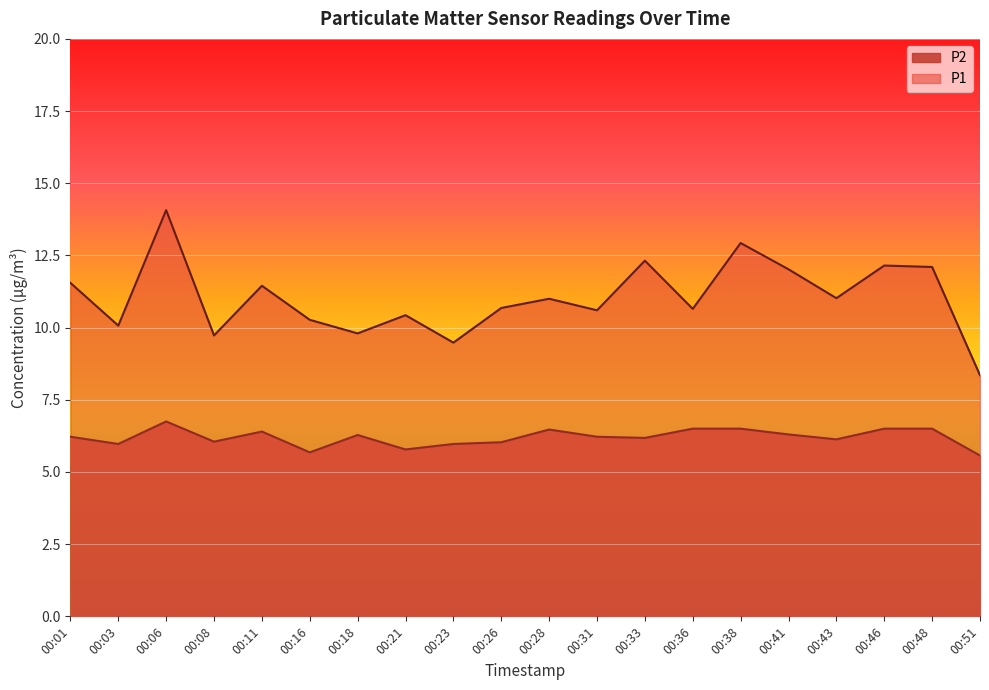

Is it true that P1 equals 6.5 at 00:31?

False